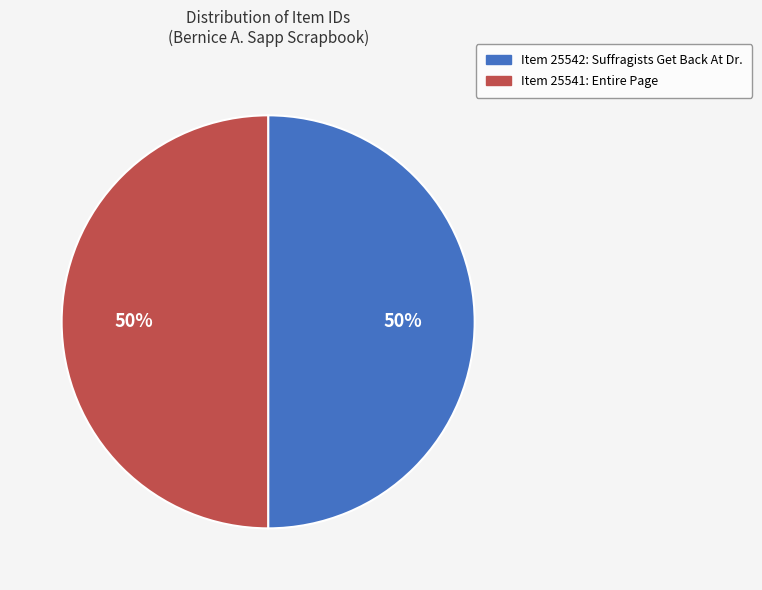

Is the sum of Item 25541: Entire Page and Item 25542: Suffragists Get Back At Dr. greater than half?

Yes